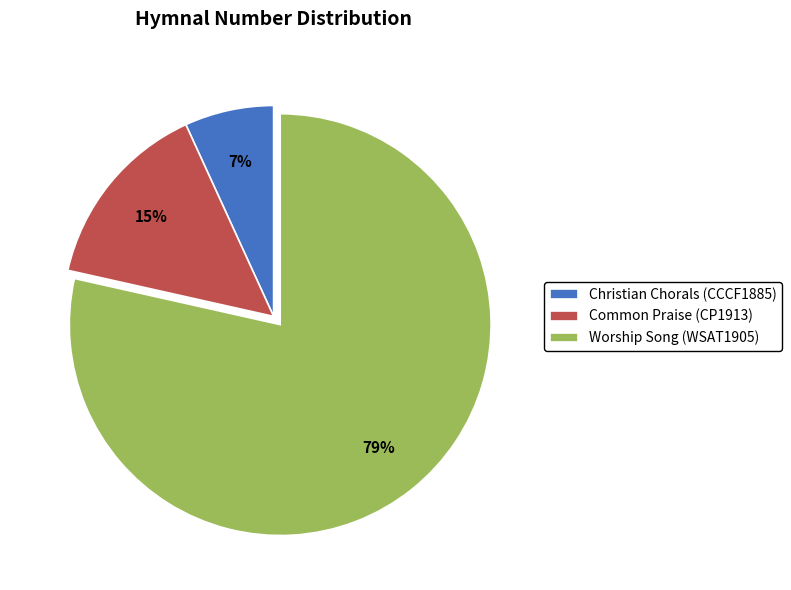

To the nearest percent, what percentage of the pie is Common Praise (CP1913)?

15%